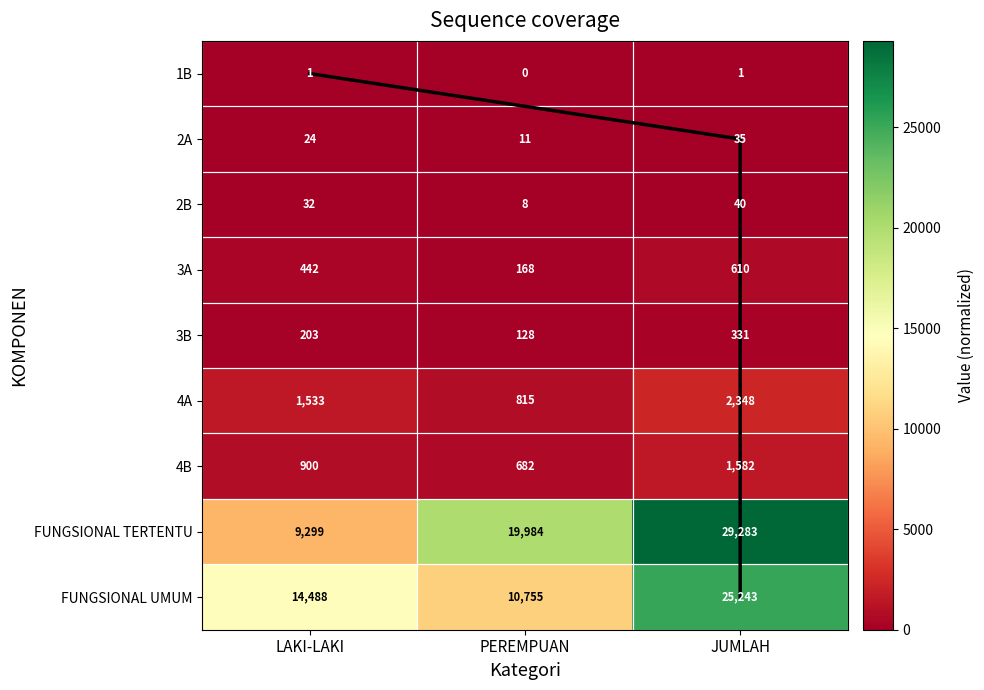

Rank the categories by FUNGSIONAL TERTENTU value from lowest to highest.

LAKI-LAKI, PEREMPUAN, JUMLAH